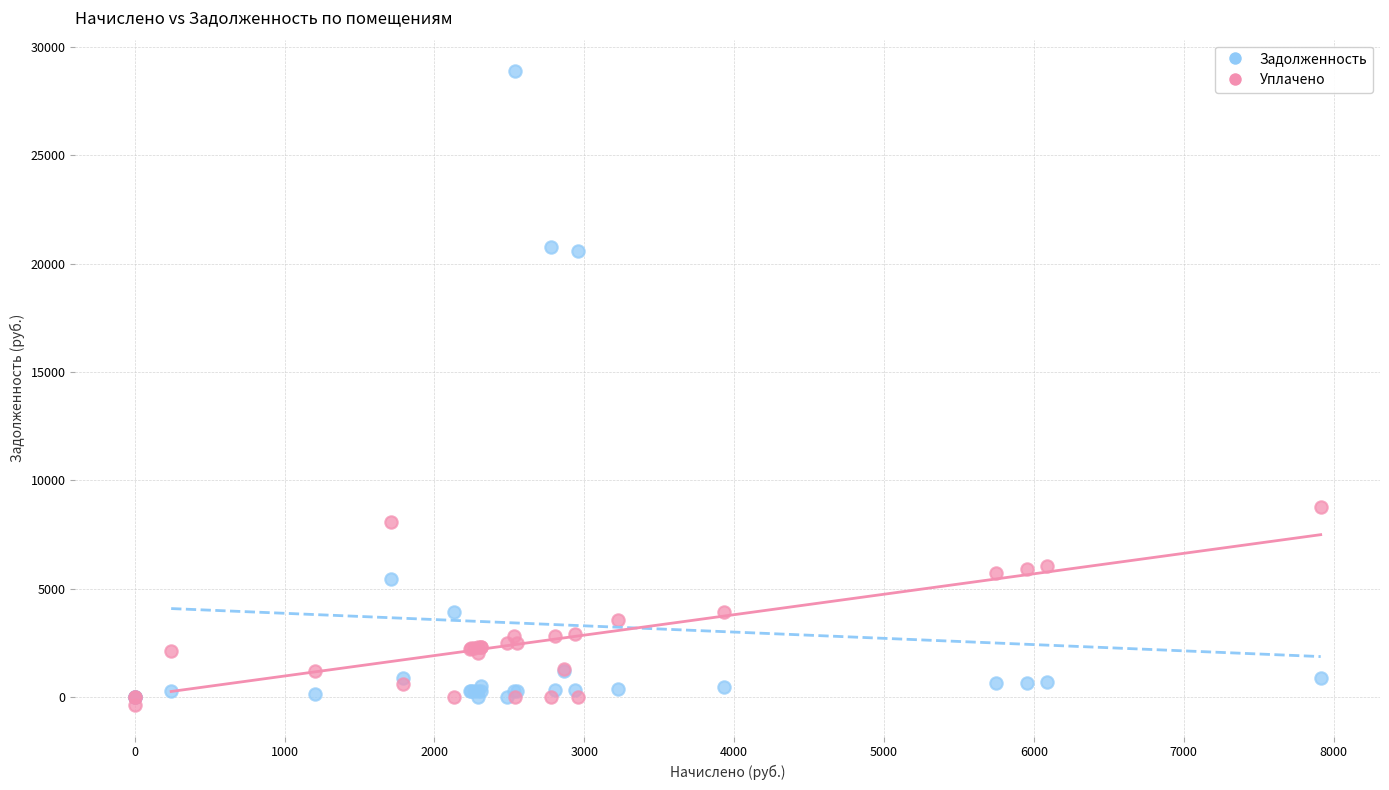

In the Задолженность series, what Y value is closest to 14439?

20587.2